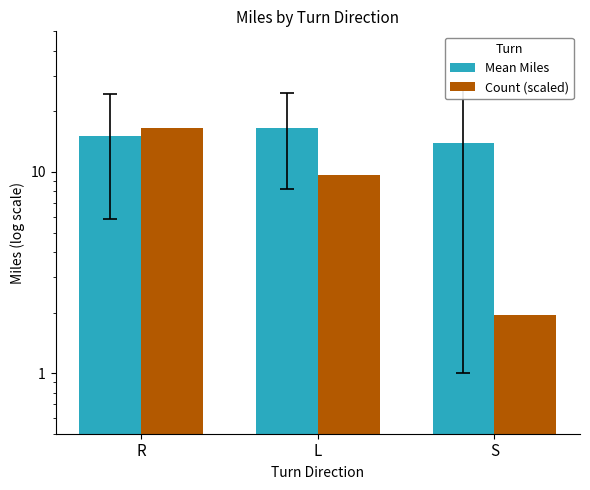

What is the total value across all series at S?

15.9